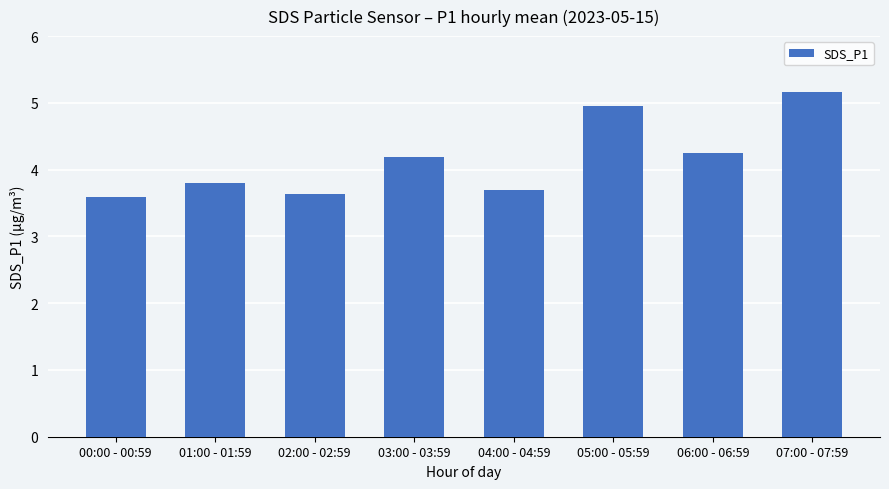

Between 05:00 - 05:59 and 00:00 - 00:59, which is larger?

05:00 - 05:59